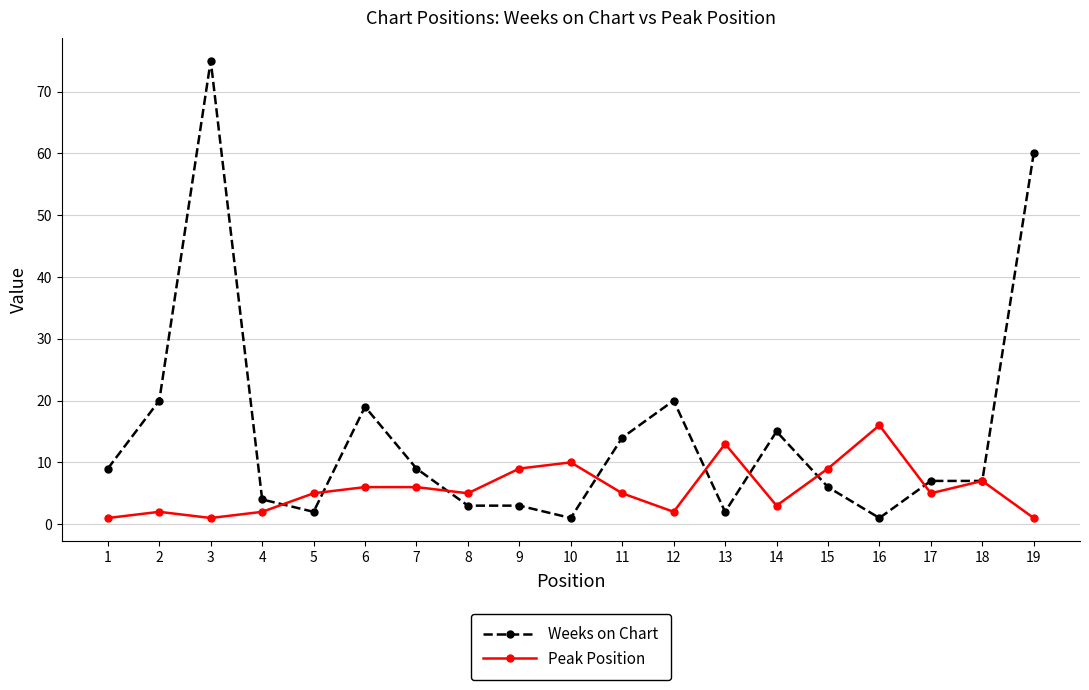

What is the value of the Peak Position point at the 4th from the left?

2